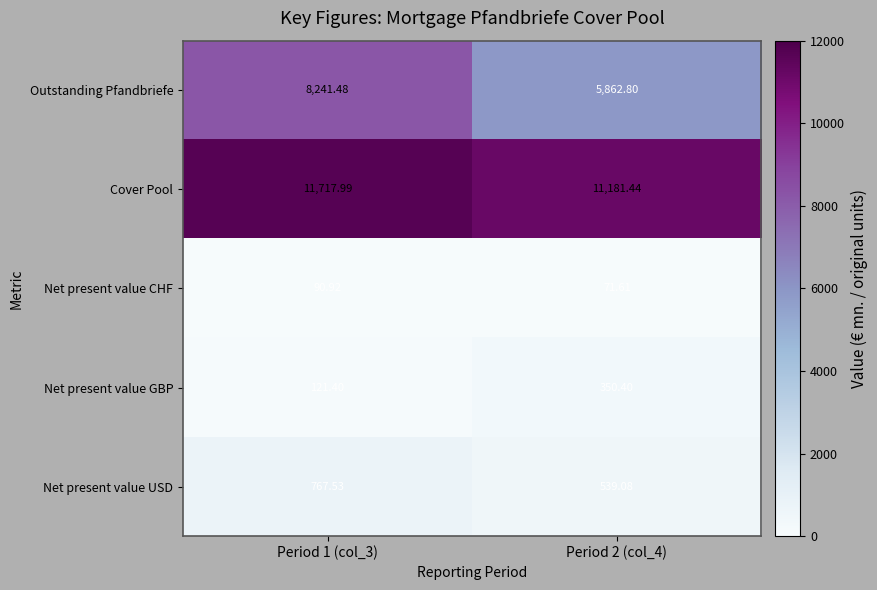

Which series changed the most between Period 1 (col_3) and Period 2 (col_4)?

Outstanding Pfandbriefe